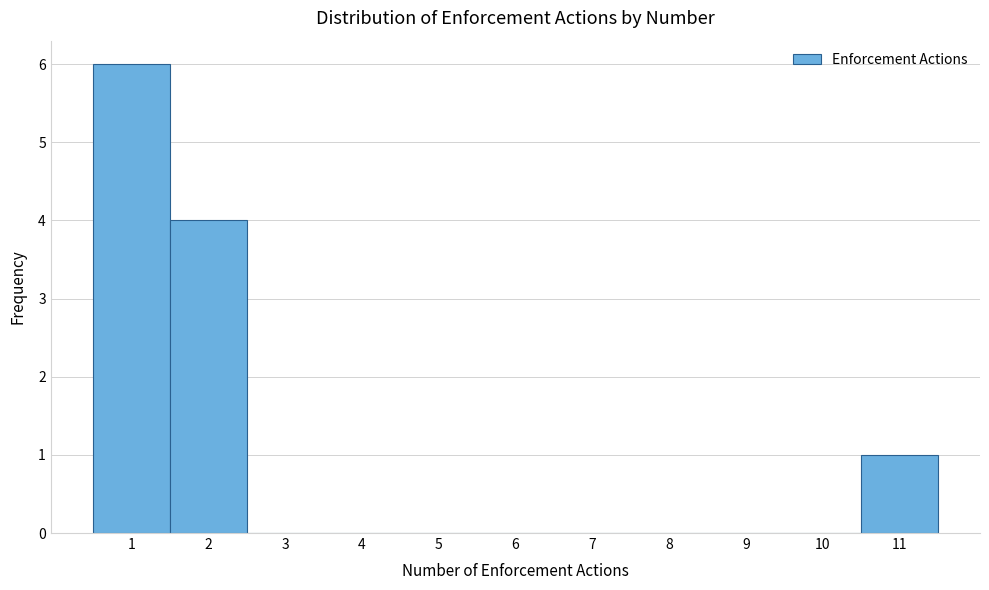

What is the height of the bar covering 10.5 to 11.5 on the x-axis? The values are not printed on the chart, so give them approximately, as read against the axis.

1